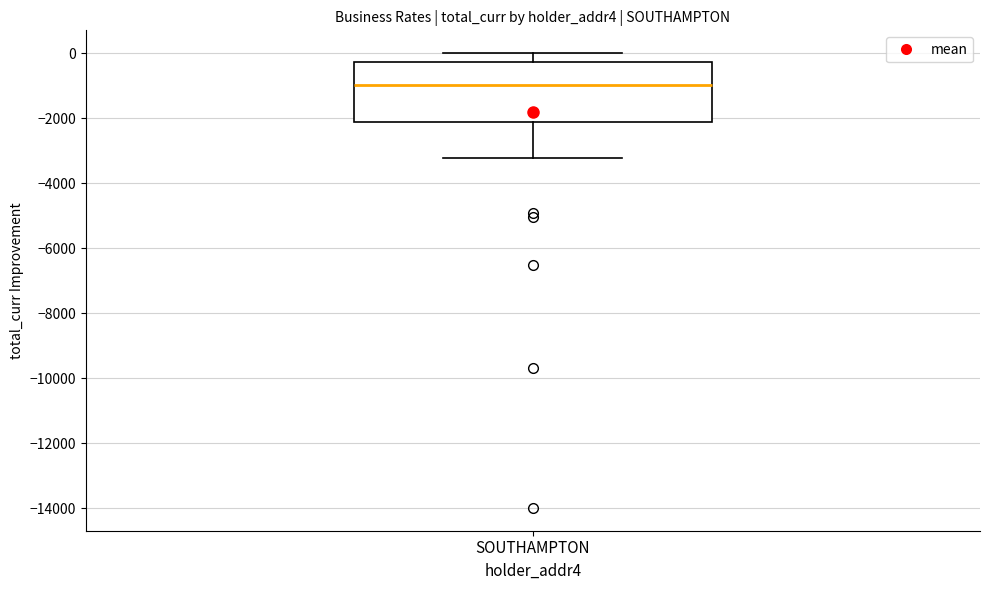

Read this box plot against the y-axis: the position of the median line, the range covered by the box, and the ends of both whiskers. The values are not printed on the chart, so give them approximately, as read against the axis.

median -1000, box -2200 to -200, whiskers -3200 to 0